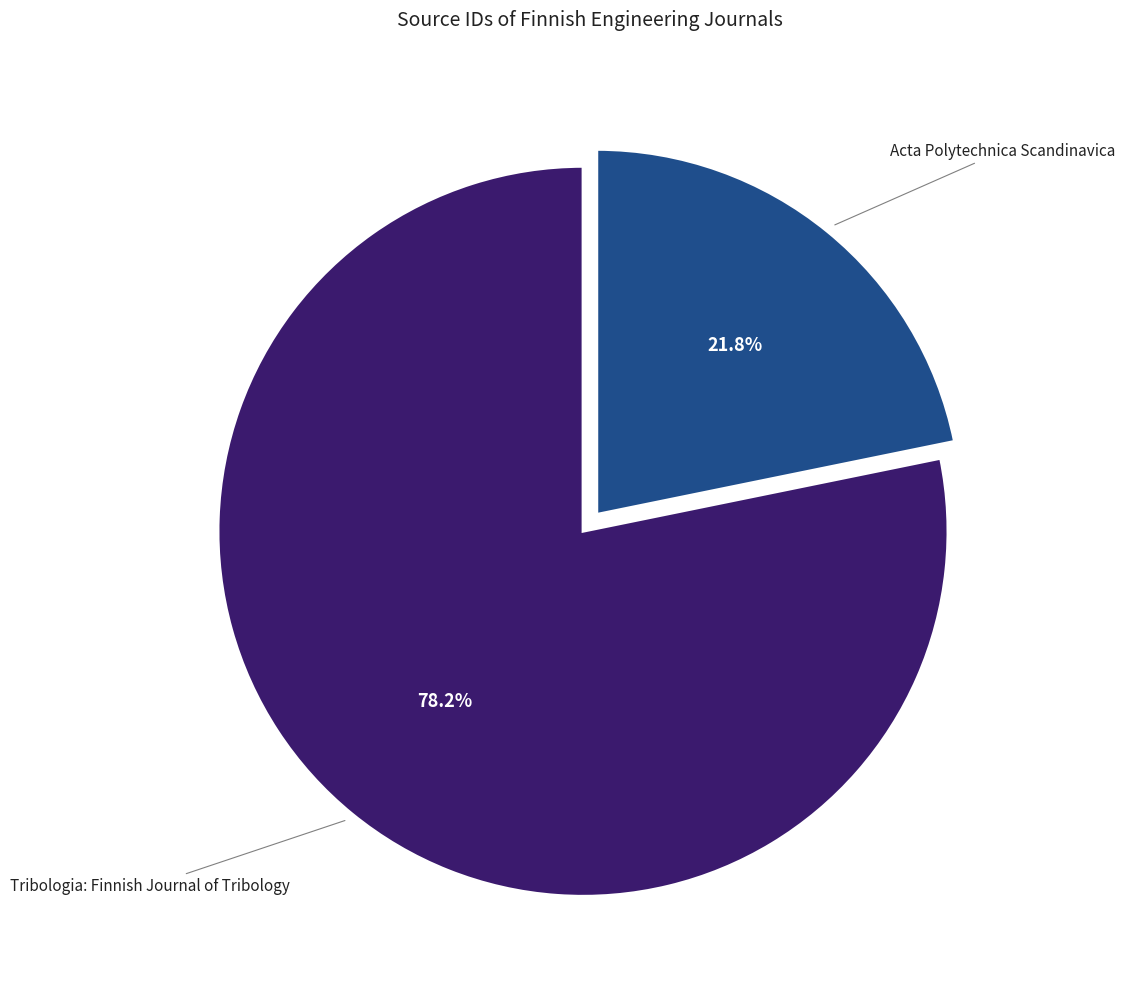

Does any single category account for the majority?

Yes